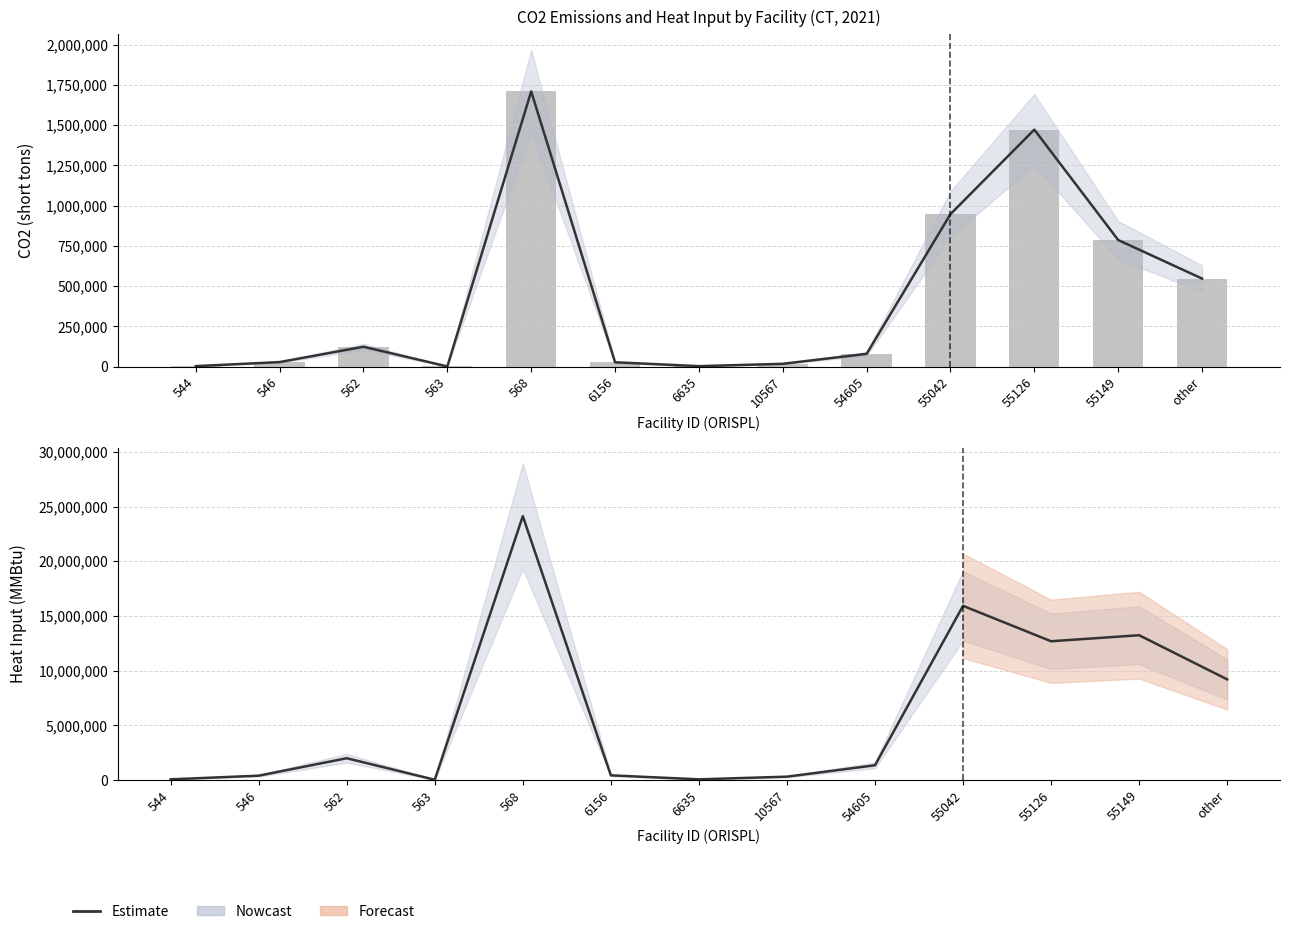

What is the sum of all Heat Input (MMBtu) values?

79746007.6